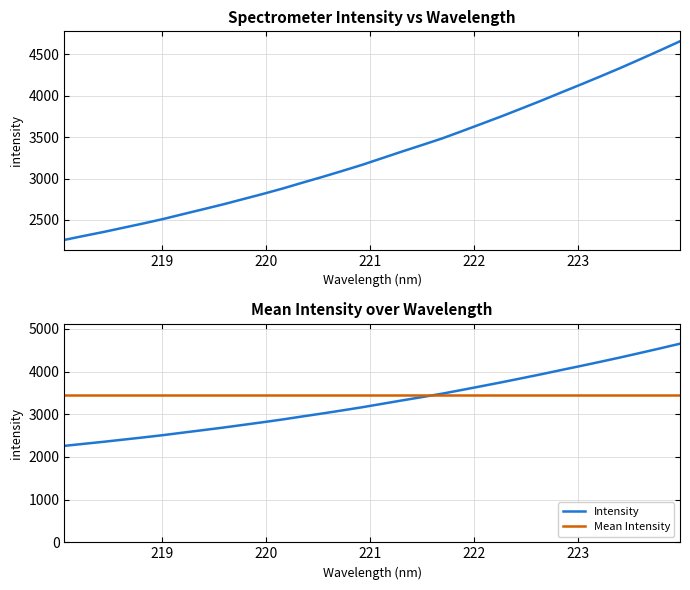

What value does the data have at 219.589?

2689.2